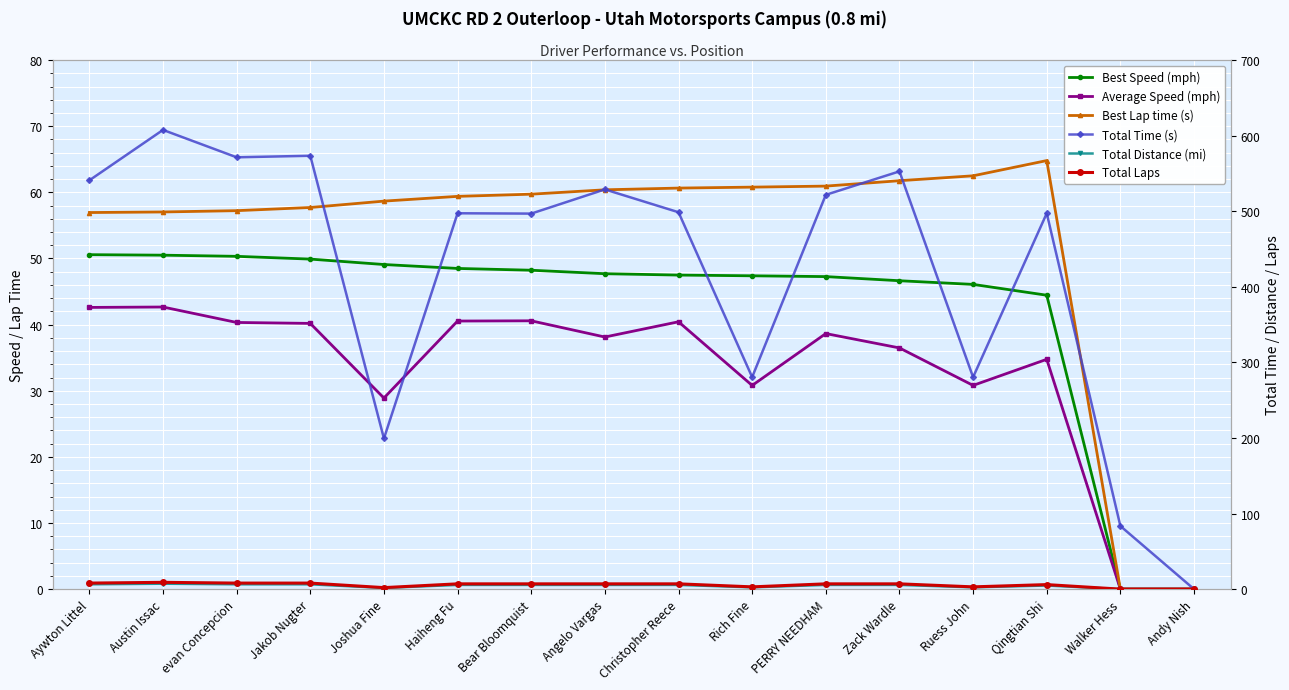

Which category has the highest value across all series?

Austin Issac